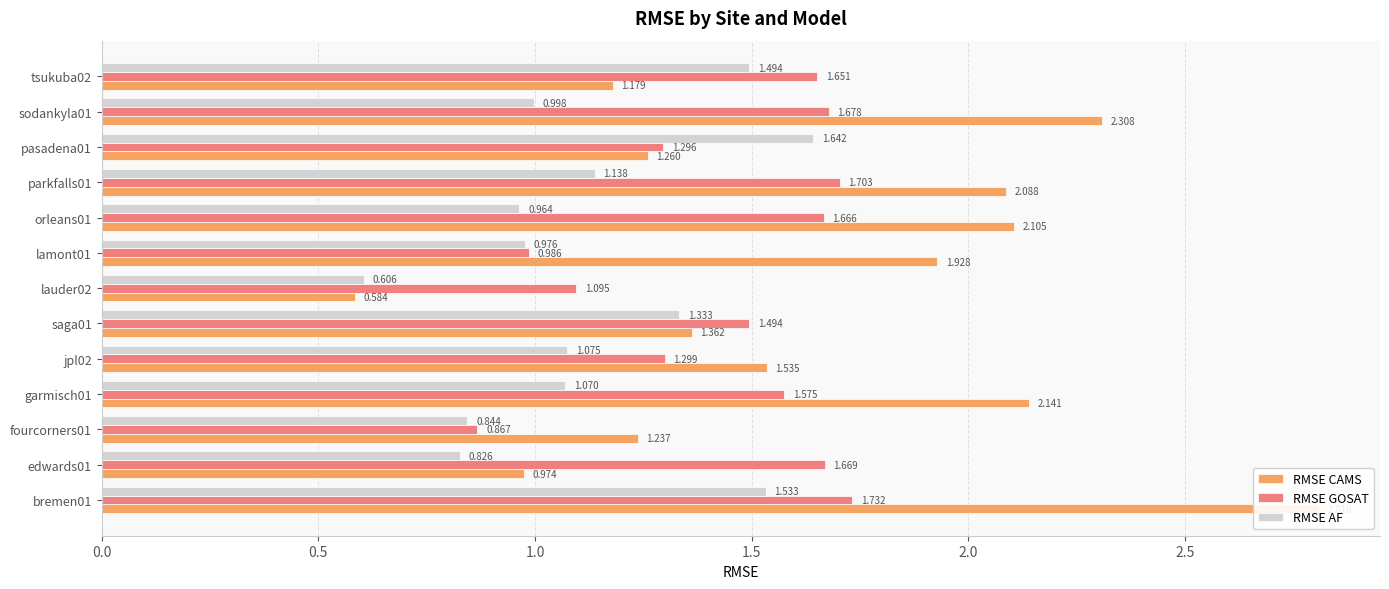

List the series in order of their peak value, lowest first.

RMSE AF, RMSE GOSAT, RMSE CAMS